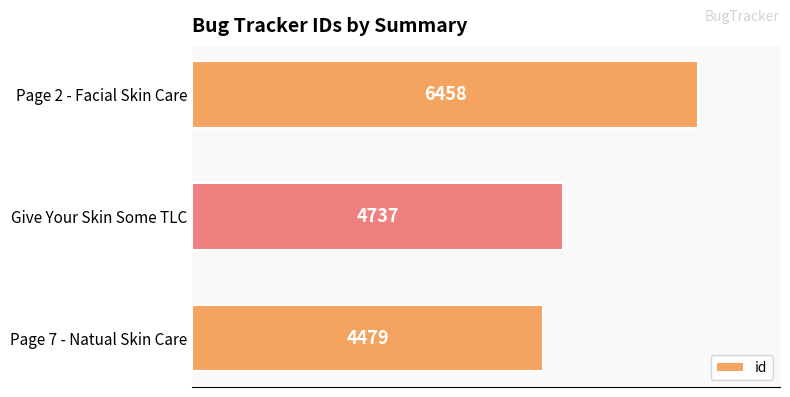

What is the approximate value at Page 7 - Natual Skin Care, to the nearest 10?

4480